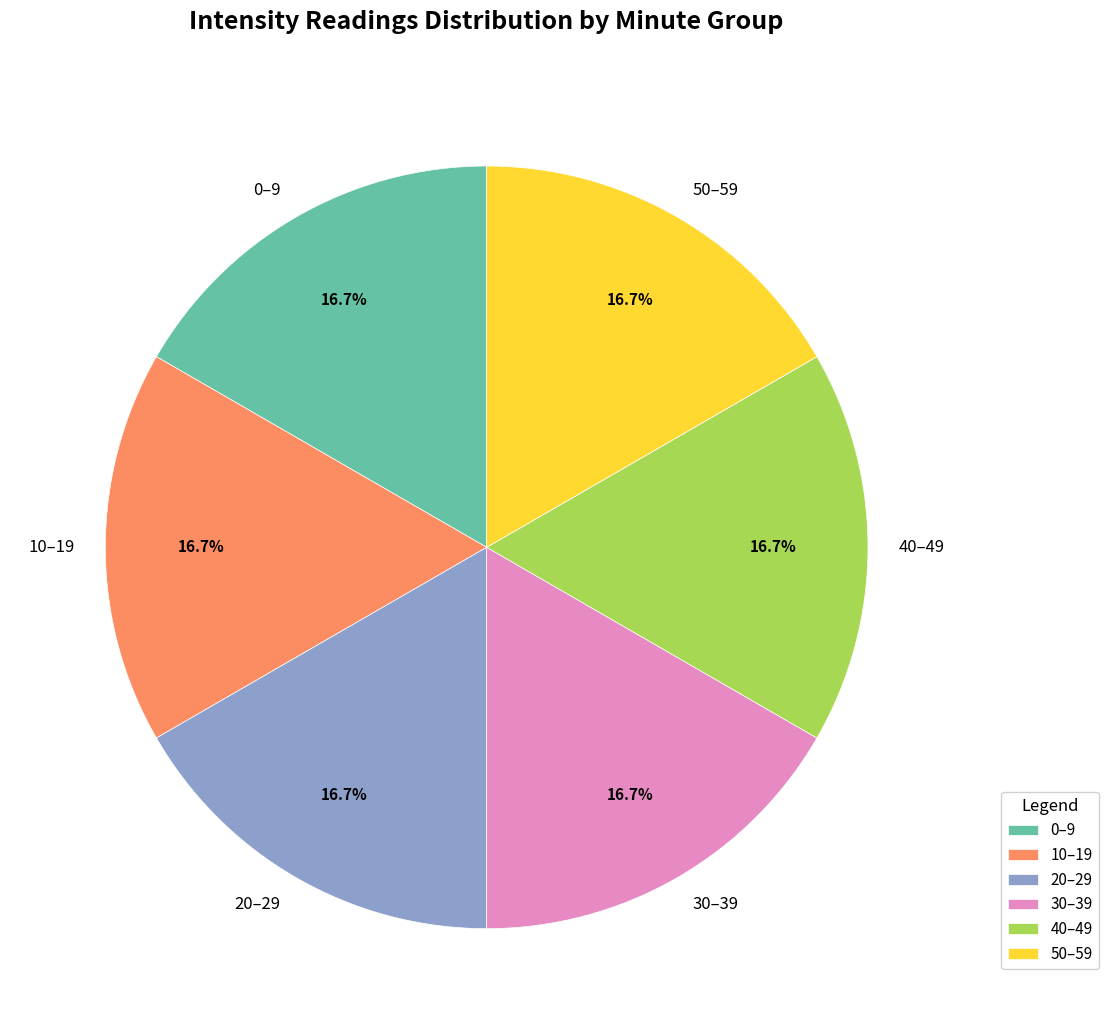

To the nearest percent, what is the average slice percentage?

17%